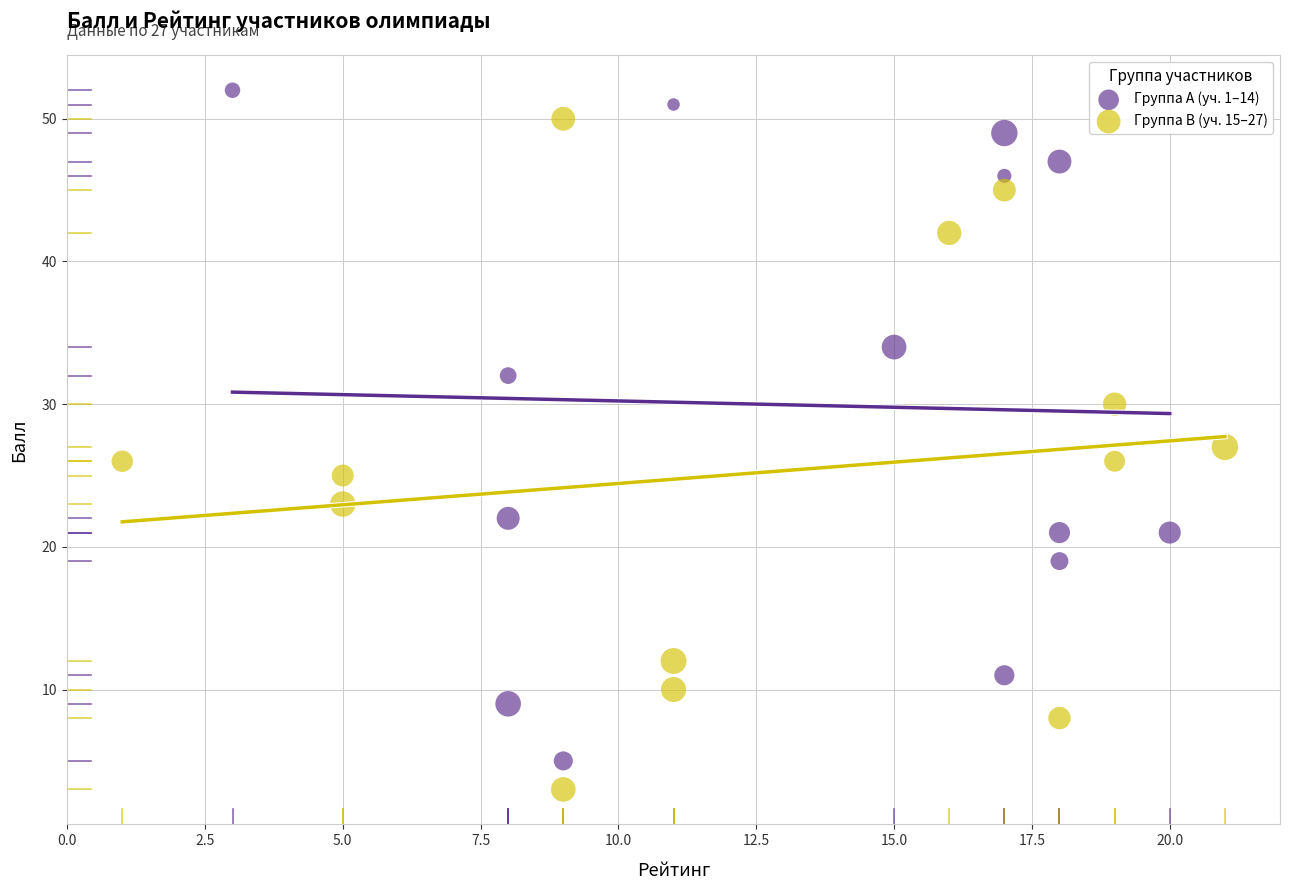

What are all the series names shown in the legend?

Группа A (уч. 1–14), Группа B (уч. 15–27)